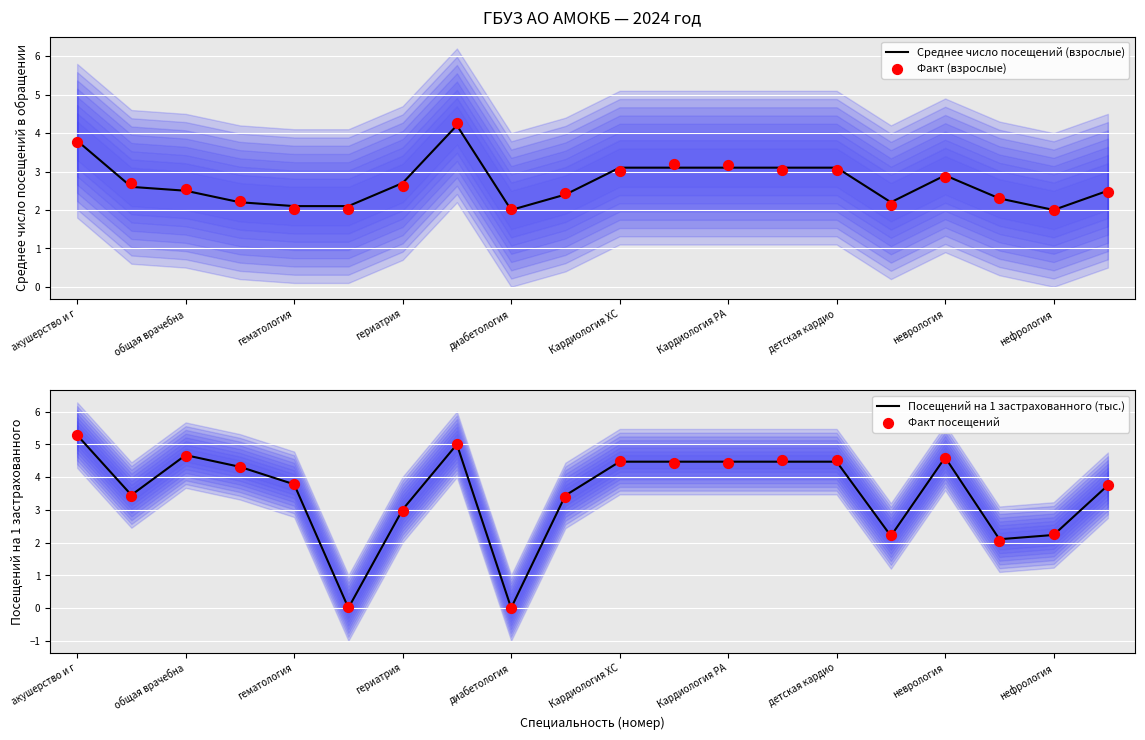

What are all the series names shown in the legend?

Среднее число посещений (взрослые), Факт (взрослые), Посещений на 1 застрахованного (тыс.), Факт посещений